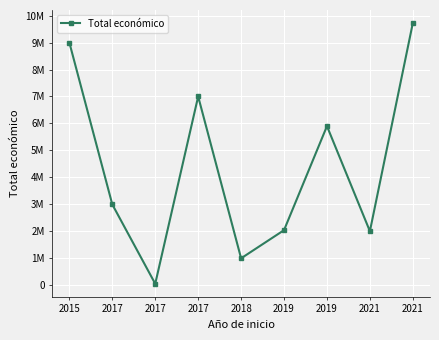

Is this an area chart (filled region under the line)?

No